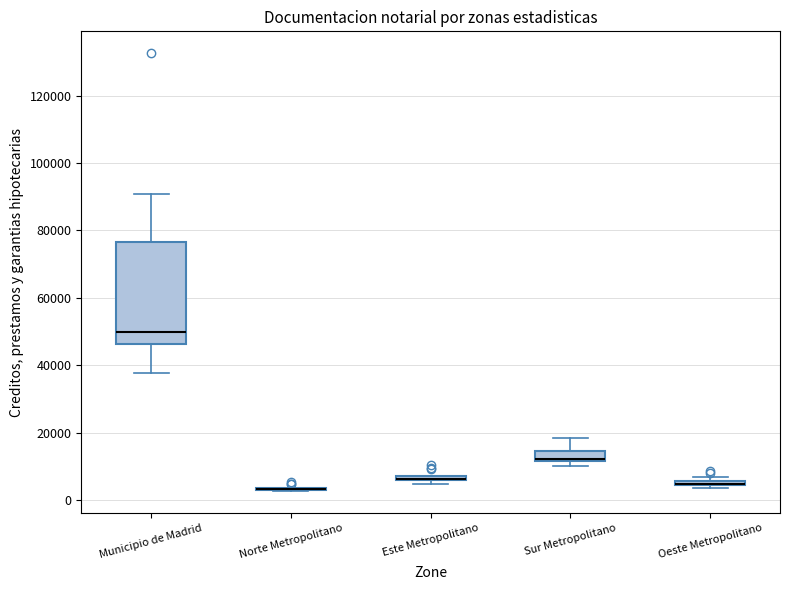

Which box is the tallest, from its lower edge to its upper edge?

Municipio de Madrid